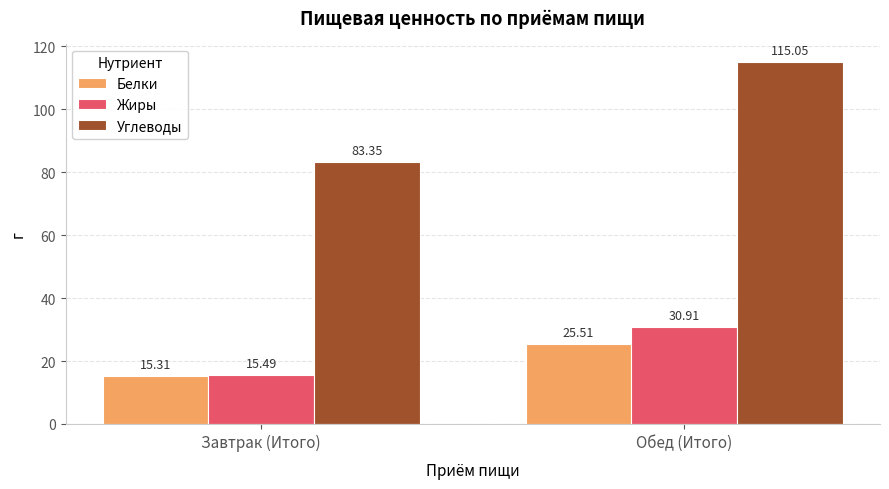

Rank the categories by Белки value from lowest to highest.

Завтрак (Итого), Обед (Итого)